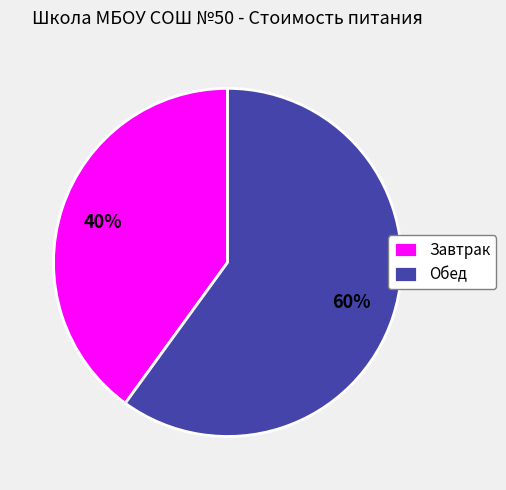

To the nearest percent, what is the average slice percentage?

50%